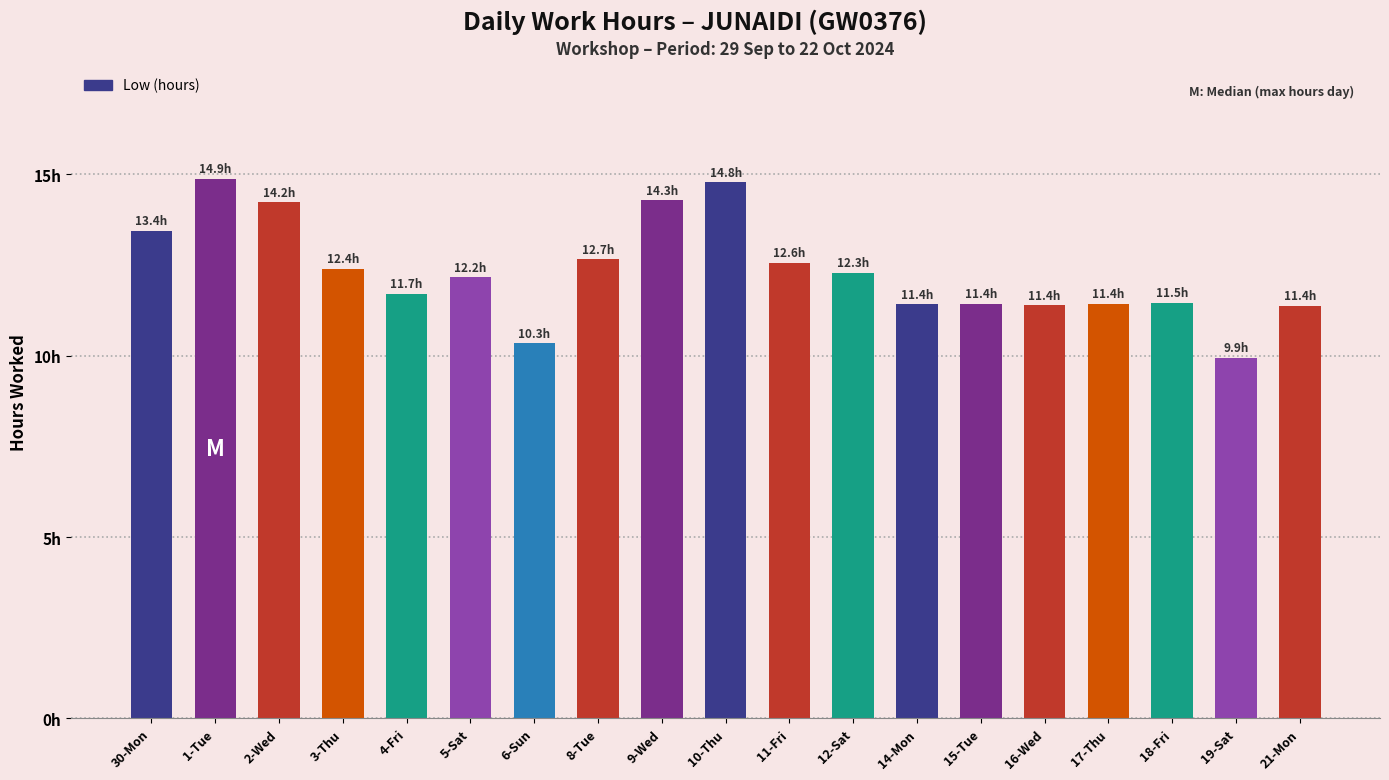

Does the chart contain stacked bars?

No